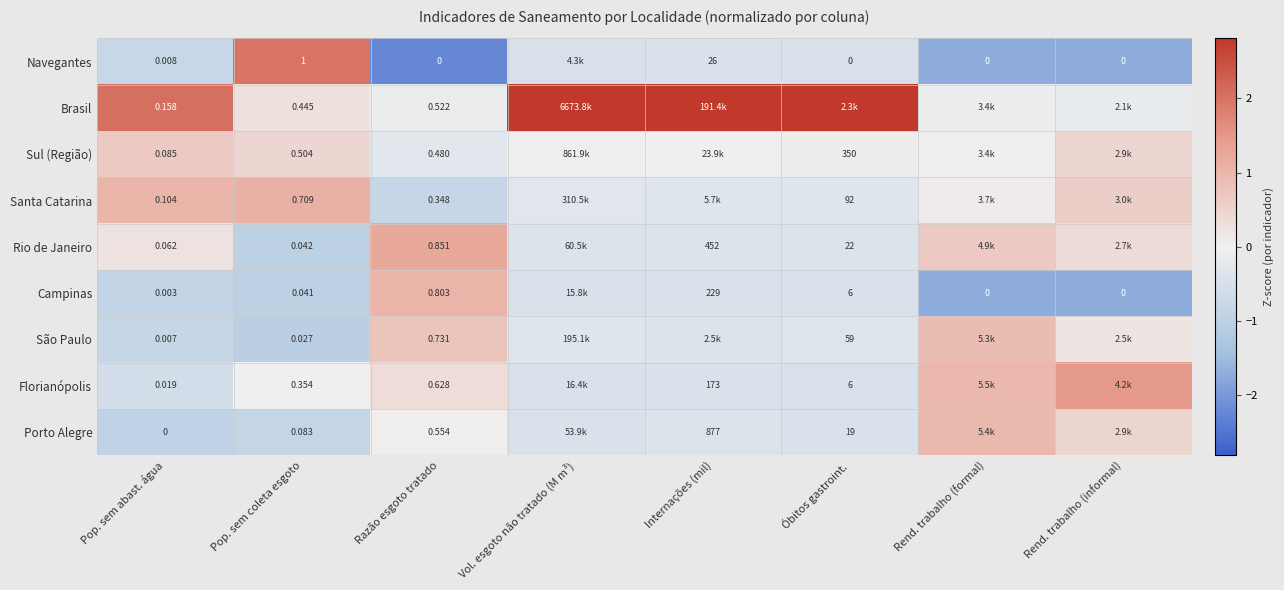

Between Pop. sem abast. água and Razão esgoto tratado, which series saw the biggest shift?

Campinas